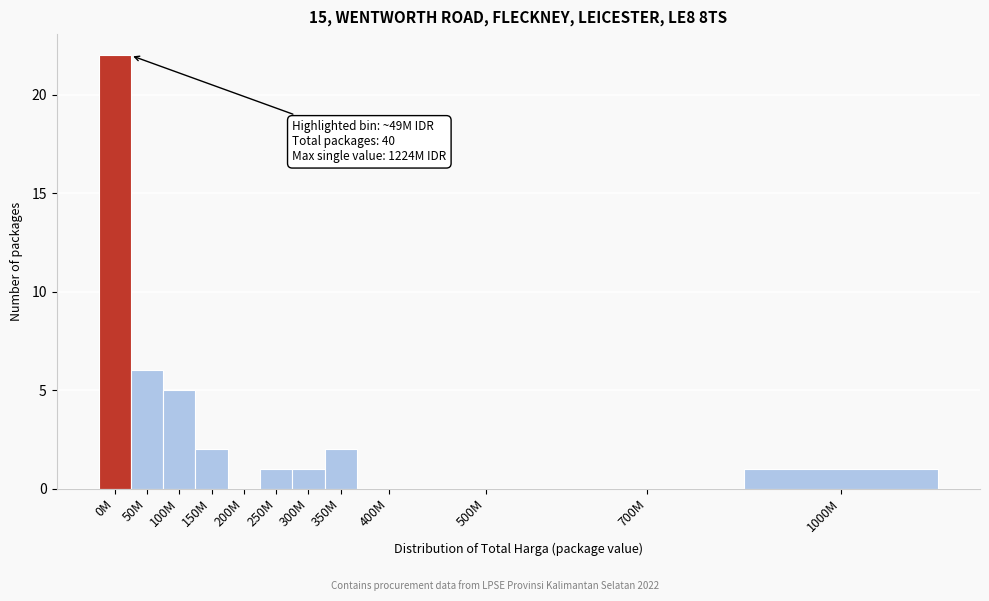

Reading left to right, list all the values displayed in this chart.

0M=22	50M=6	100M=5	150M=2	200M=0	250M=1	300M=1	350M=2	400M=0	500M=0	700M=0	1000M=1